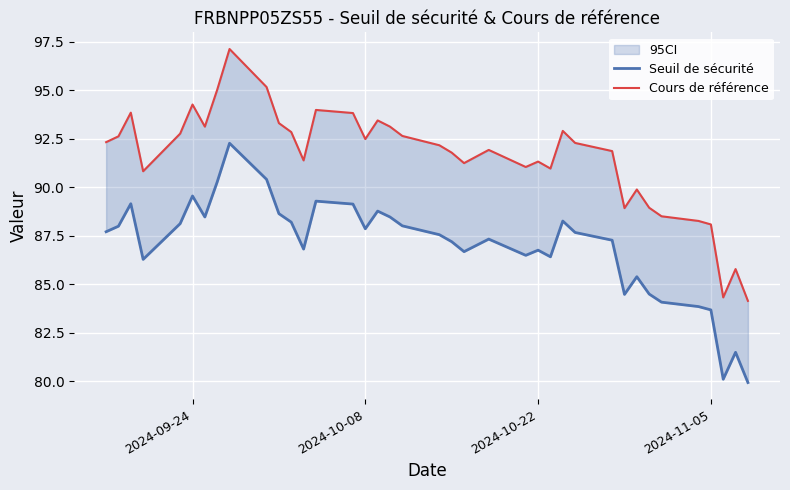

Count the number of categories in the chart.

38